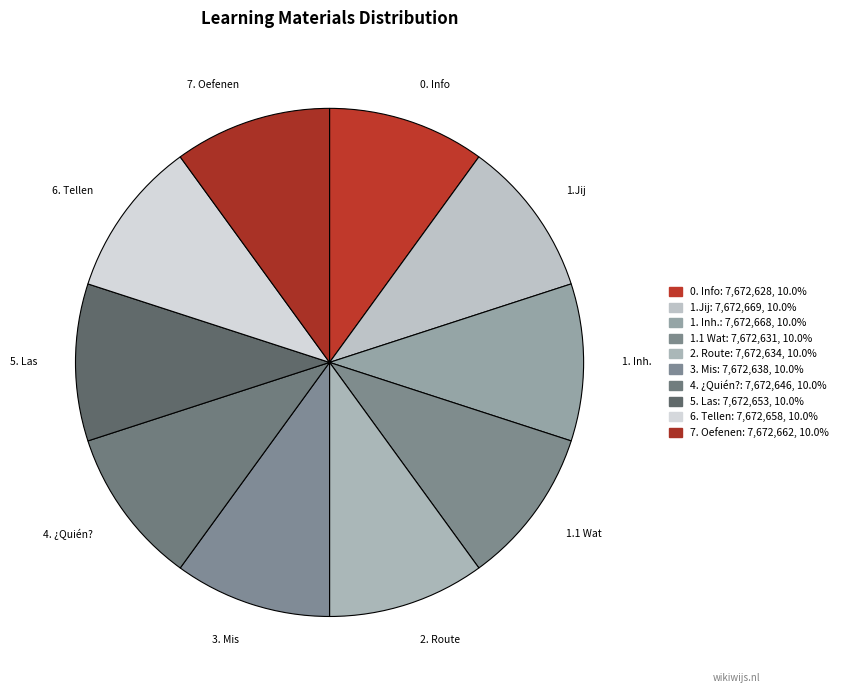

Count the number of slices in the pie.

10